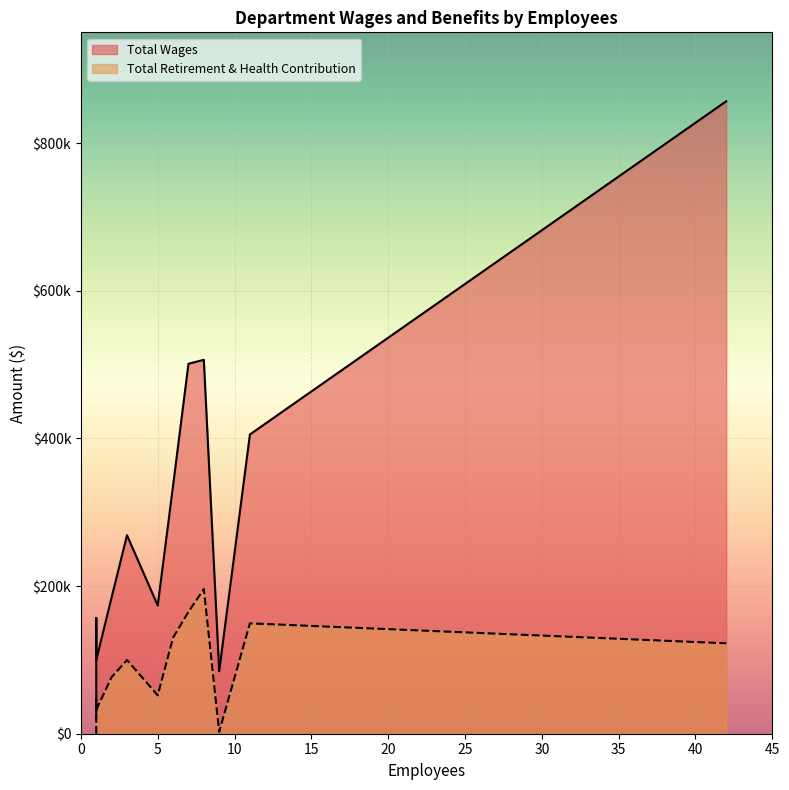

True or false: Total Retirement & Health Contribution and Total Wages intersect in this chart.

False